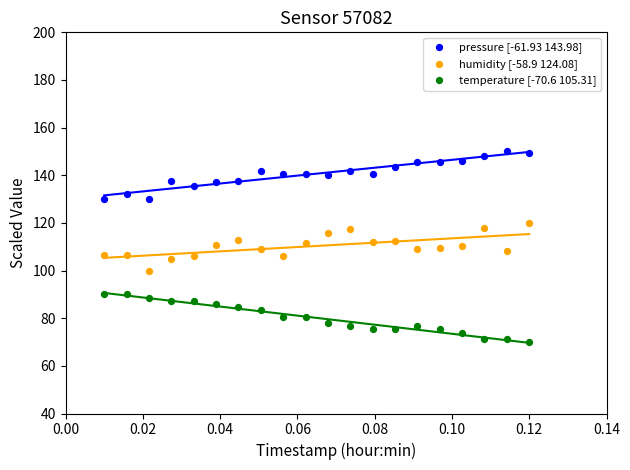

Across all data points, what is the range of Y values (max minus min)?

80.0